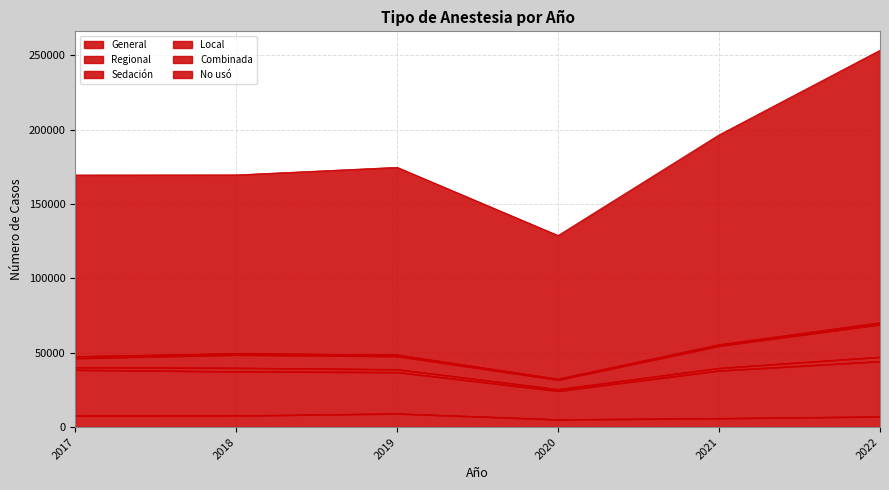

Which series has the widest spread of values?

No usó